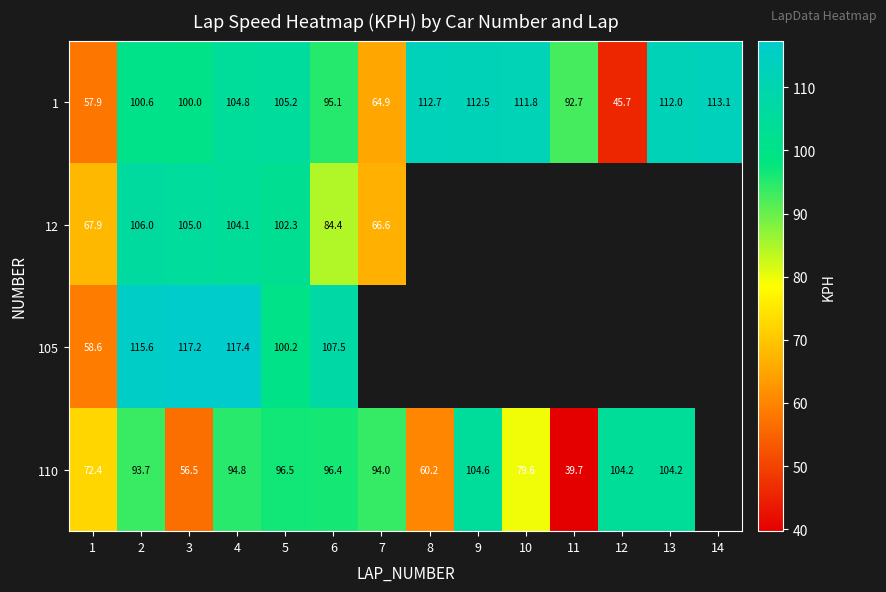

True or false: 110 has a value of 30.8 at 10.

False